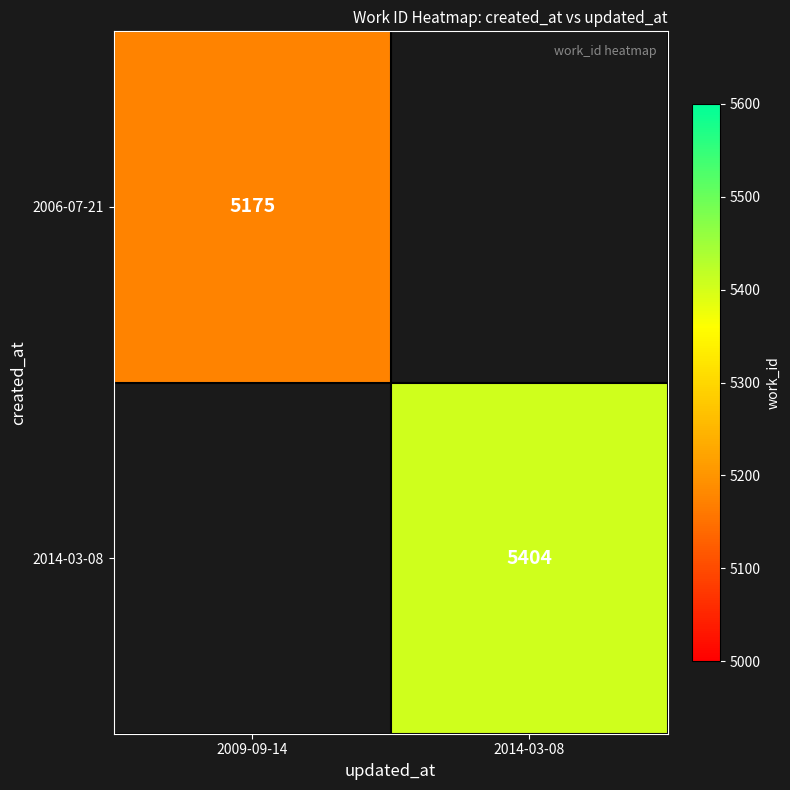

The 2006-07-21 series shows 7588 at 2009-09-14. True or false?

False